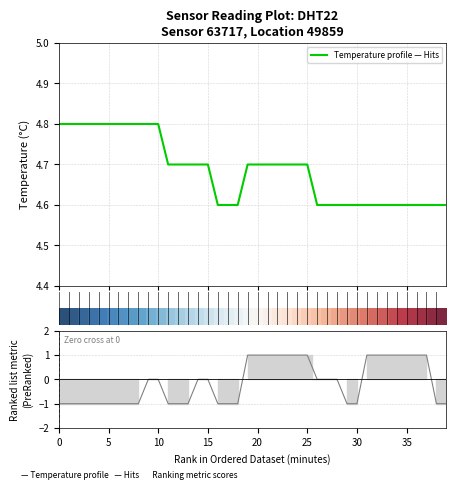

At how many categories does at least one series exceed 0?

40